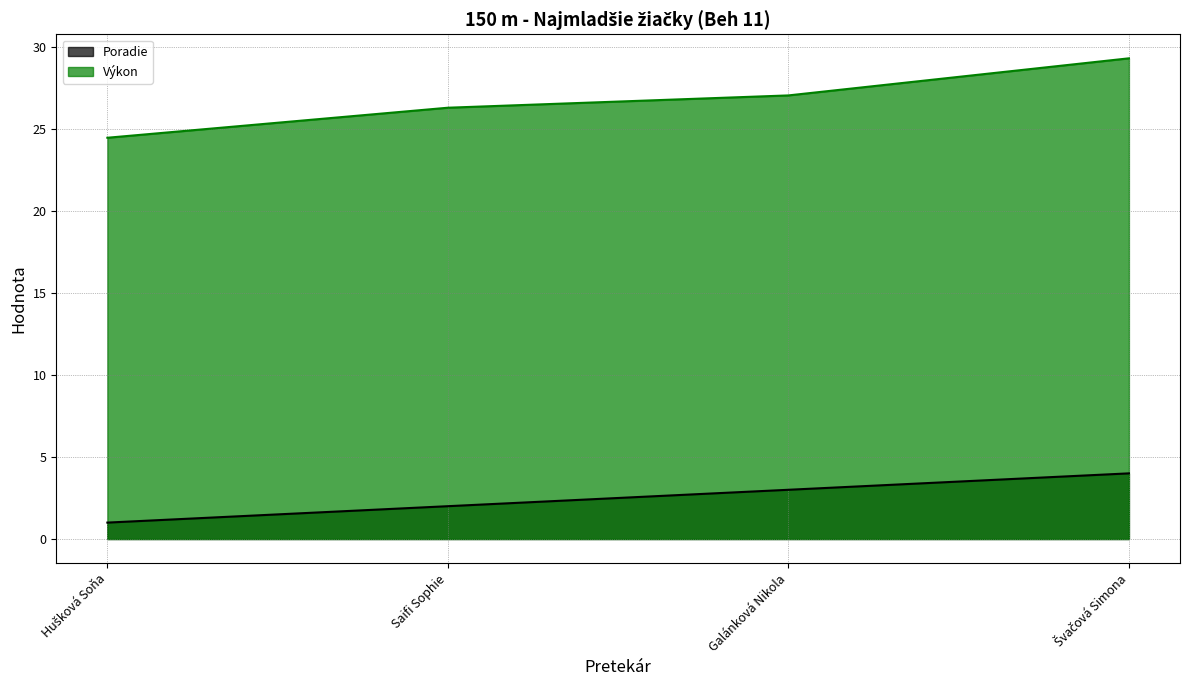

What is the total value across all series at Saifi Sophie?

28.3